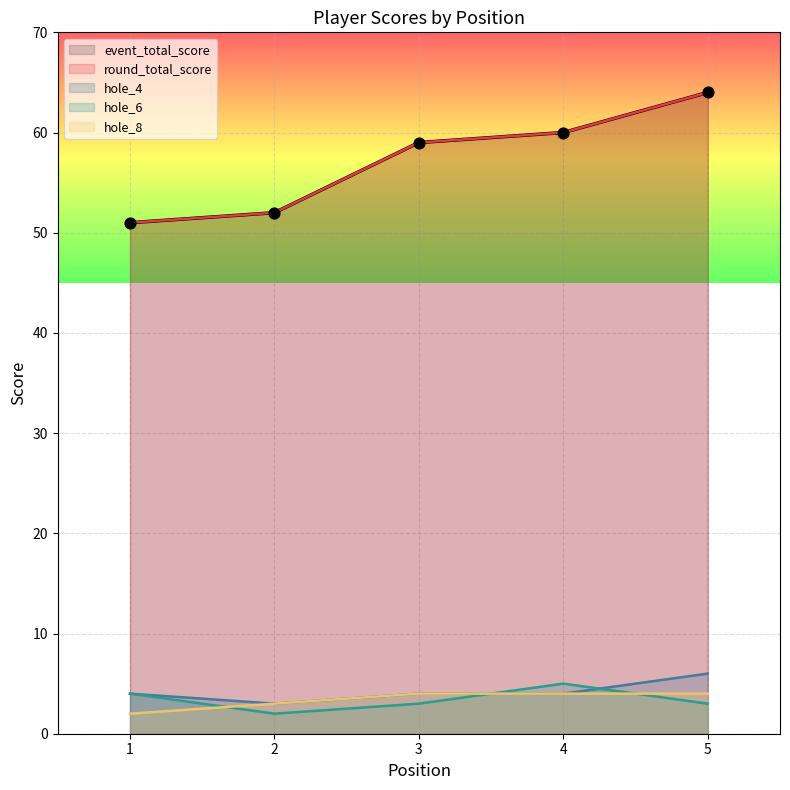

Which series has the largest total across all categories?

event_total_score